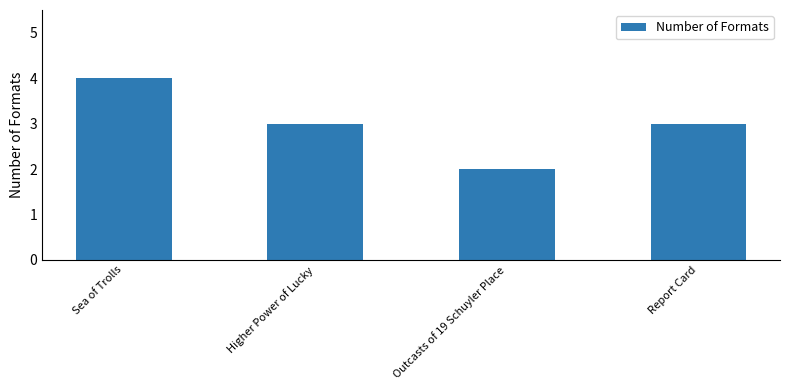

Which has a higher value, Higher Power of Lucky or Outcasts of 19 Schuyler Place?

Higher Power of Lucky